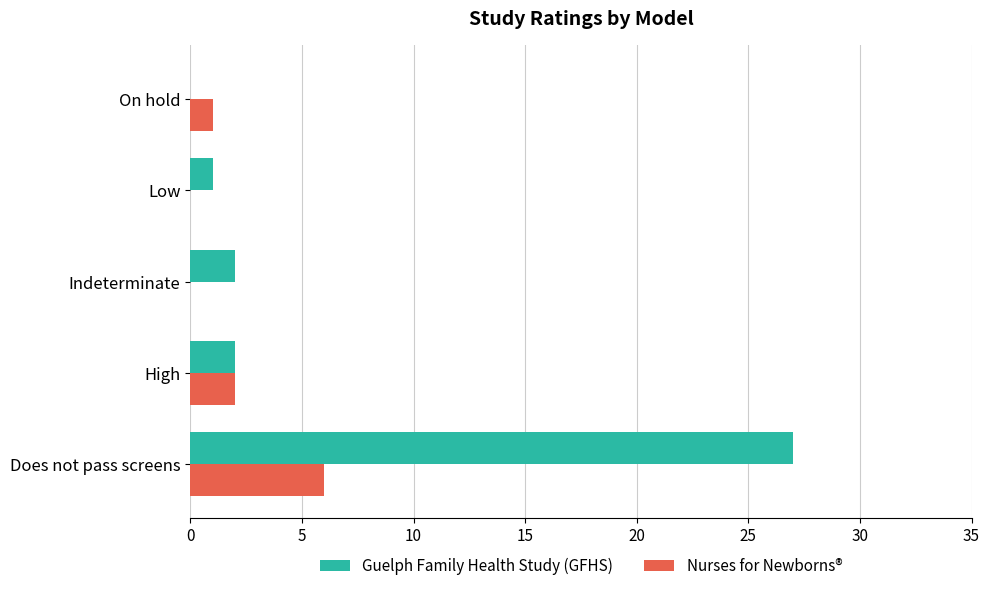

What is the highest value of the Guelph Family Health Study (GFHS) series?

27